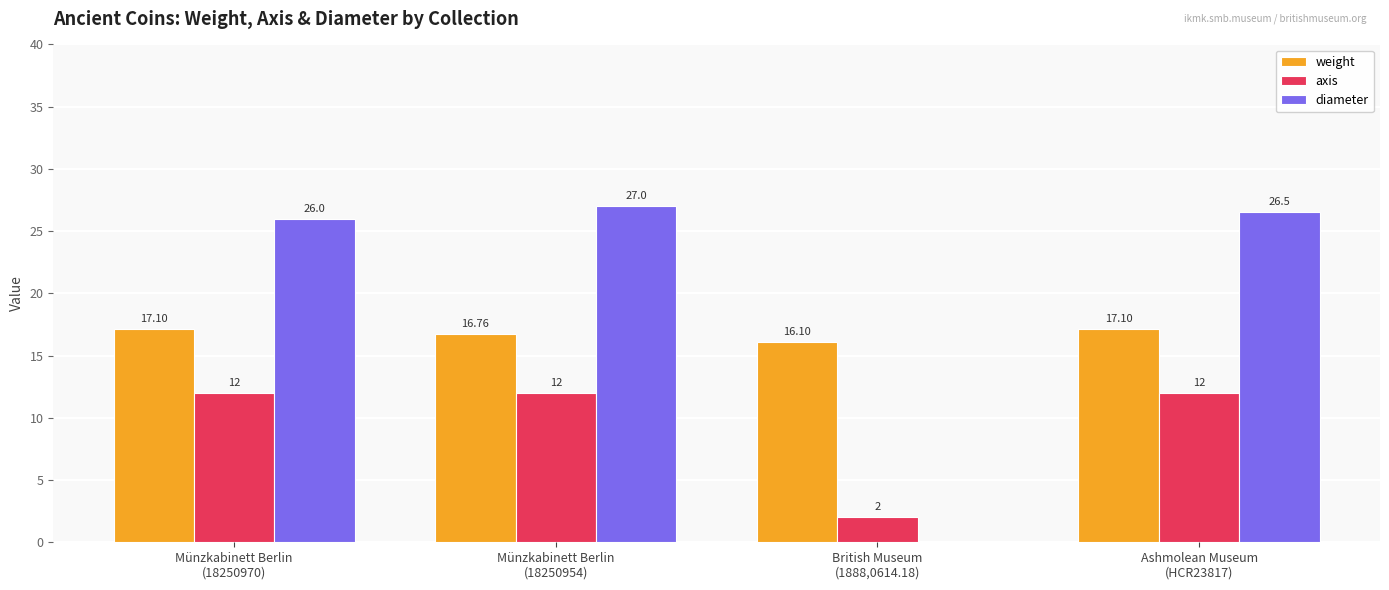

At which category is the sum across all series the highest?

Münzkabinett Berlin
(18250954)